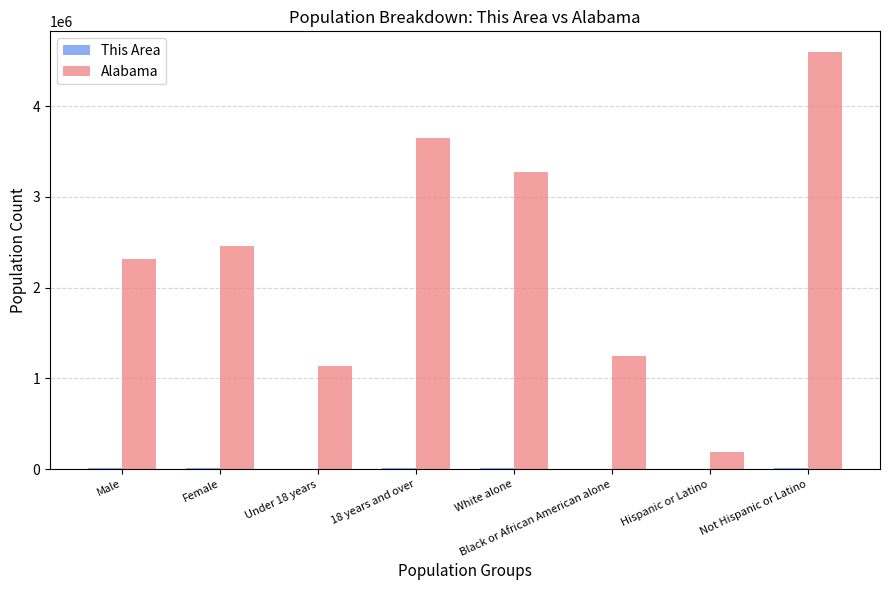

Which series has the largest total across all categories?

Alabama